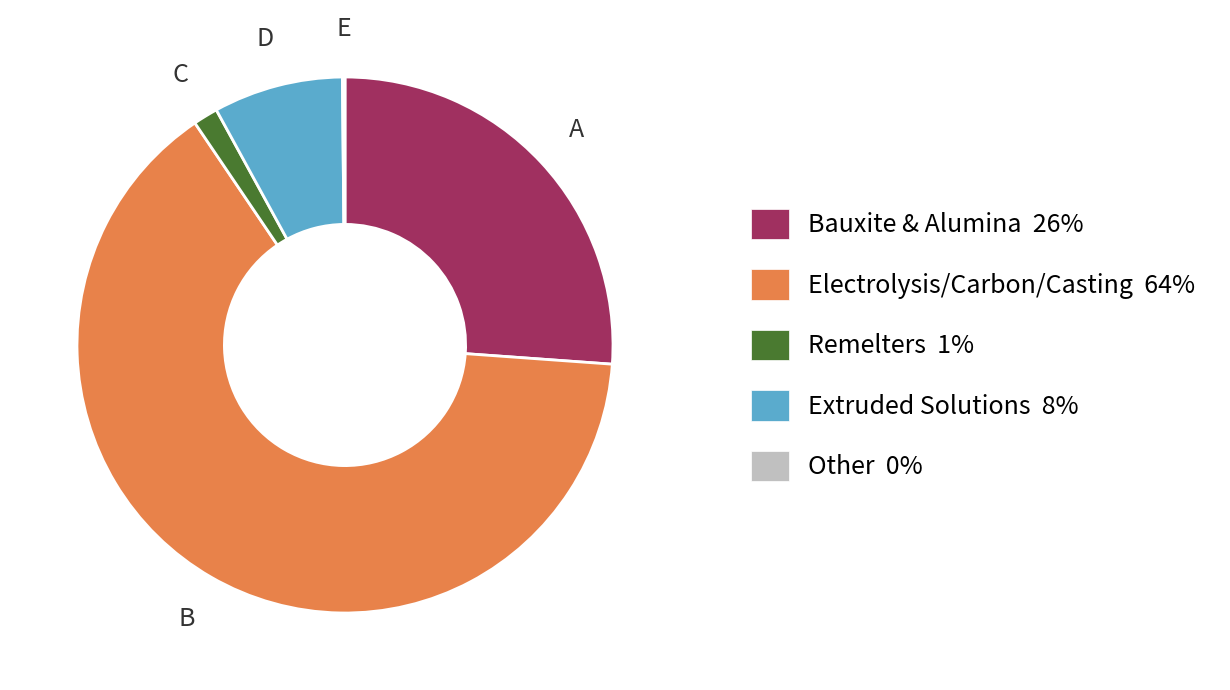

Does Remelters 1% represent more than half of the total?

No